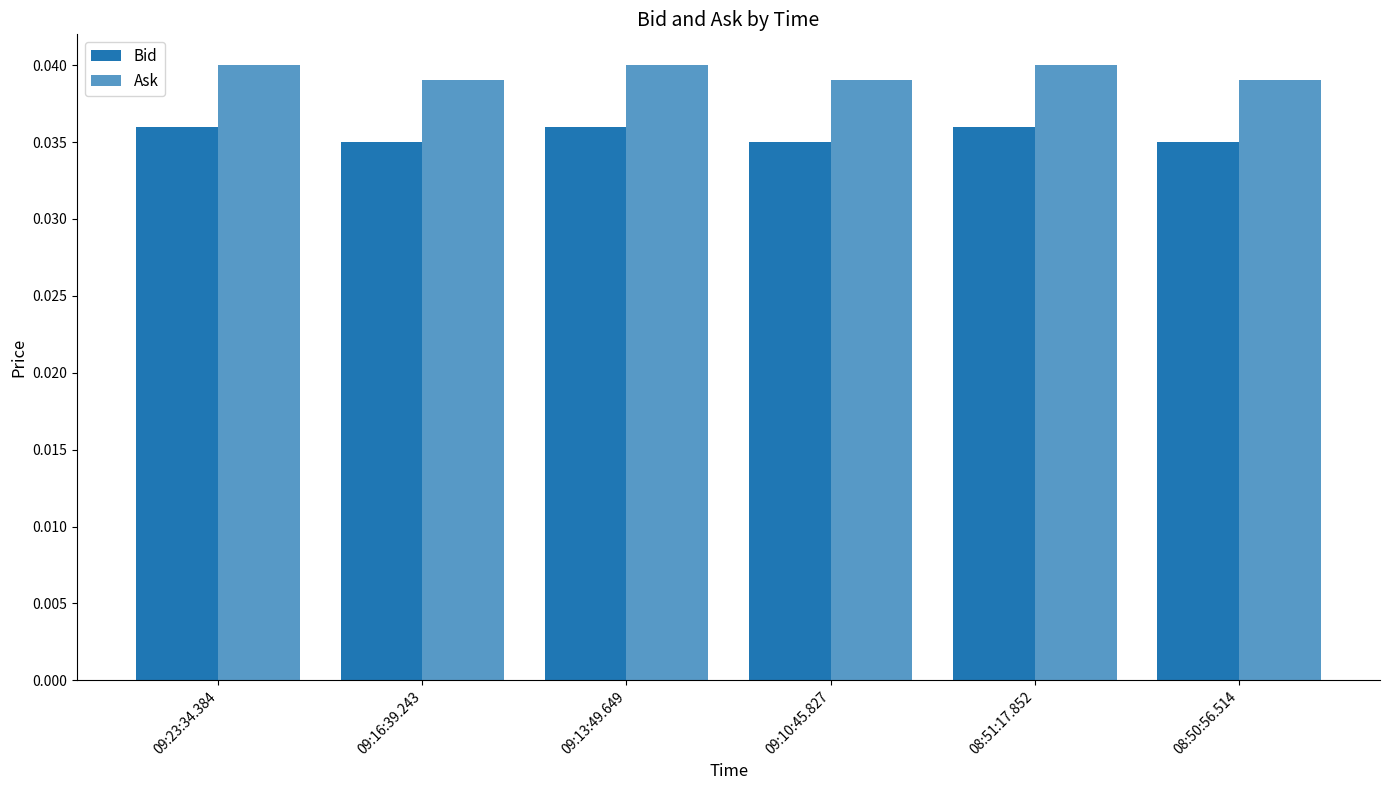

How many categories are shown in the chart?

6